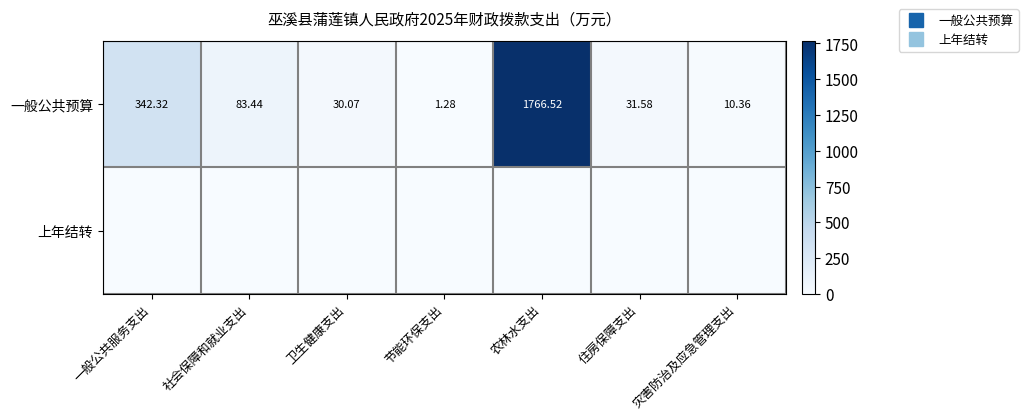

List the series in order of their overall mean, highest first.

一般公共预算, 上年结转